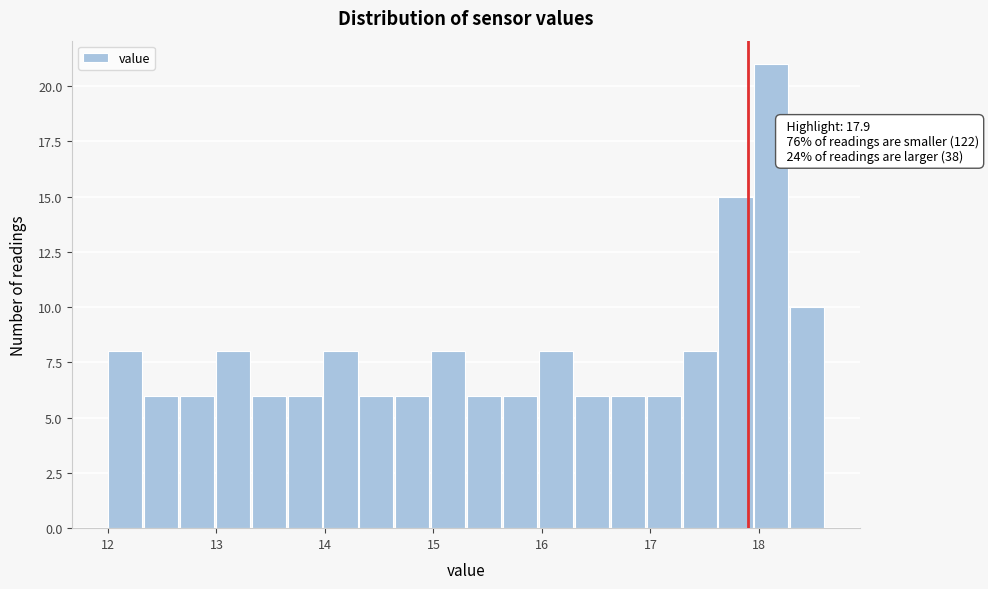

Around what value on the x-axis is the tallest bar? Give the approximate position of its centre, as read against the axis.

18.1